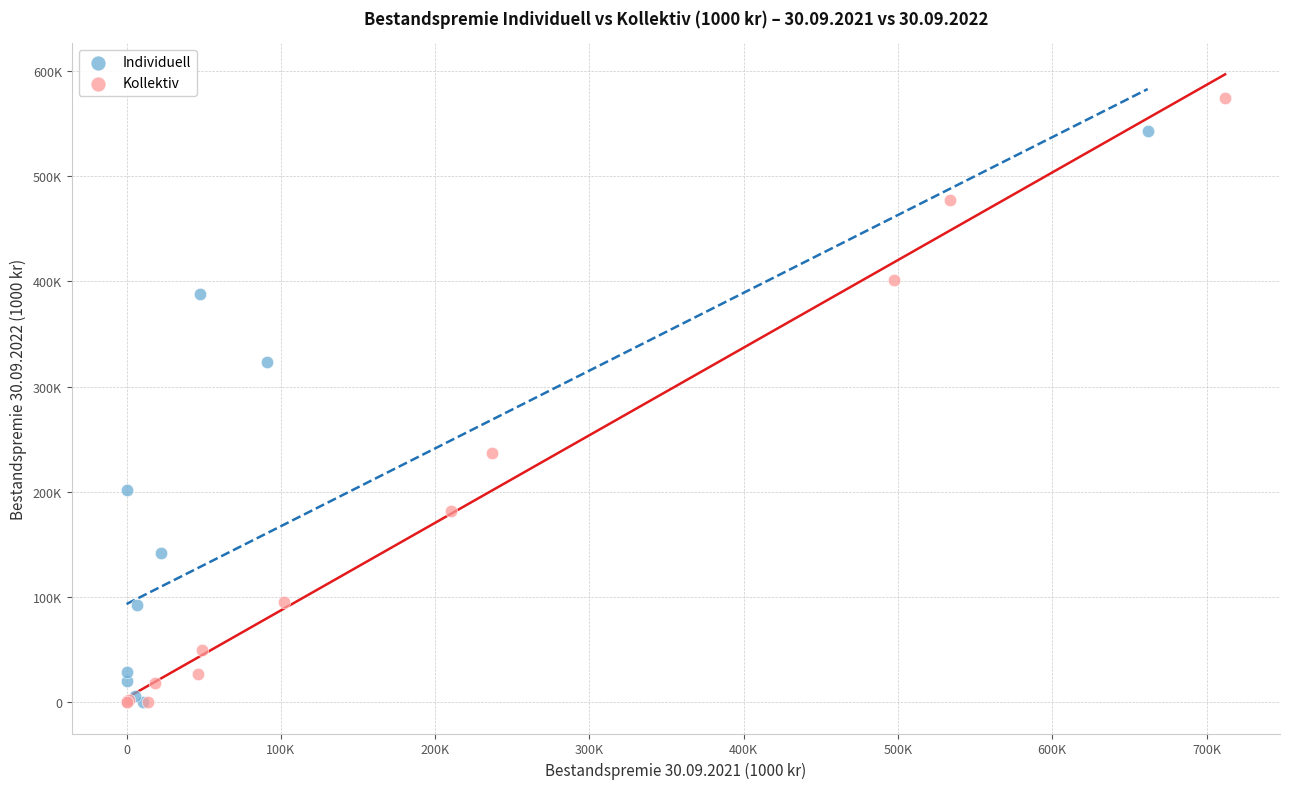

Which series reaches the maximum Y coordinate?

Kollektiv